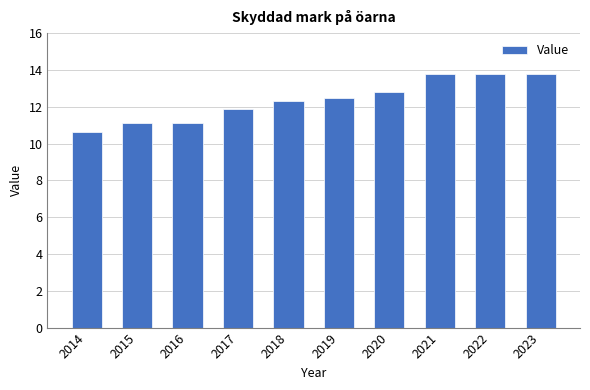

The value at 2019 is 12.5. True or false?

True